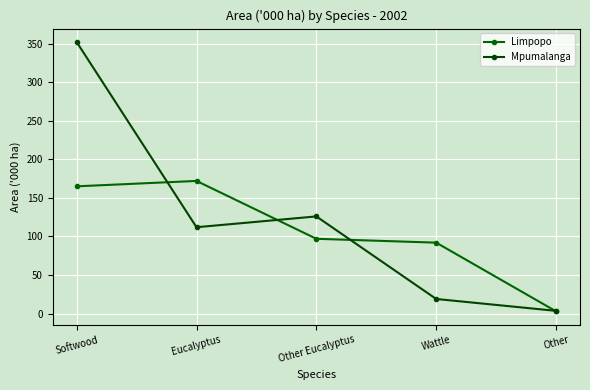

How many intersections are there between Limpopo and Mpumalanga?

4